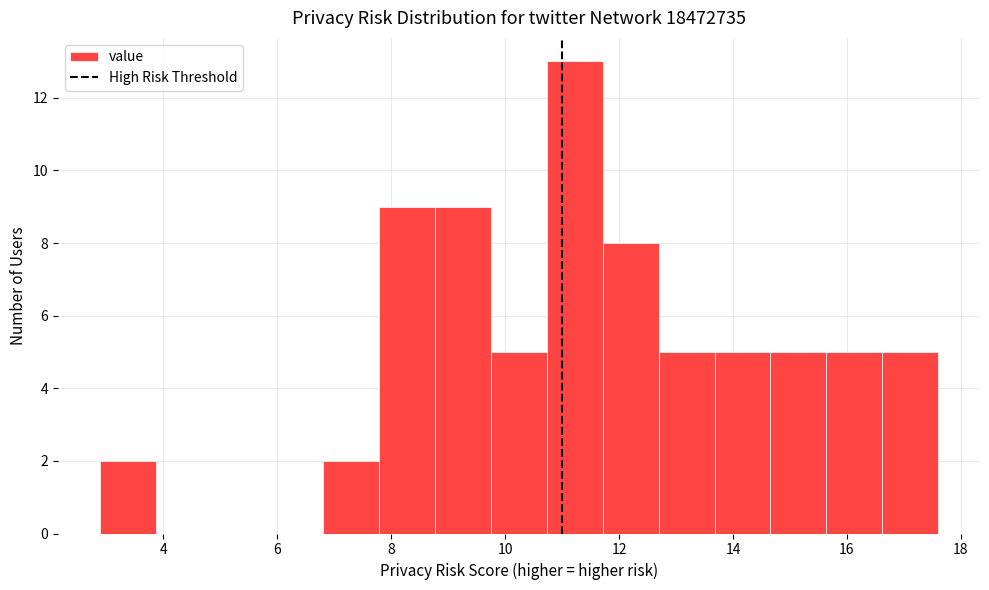

Reading left to right, list every bar in this chart as the range it spans on the x-axis followed by its height. Neither the bar edges nor the heights are printed on the chart, so give them approximately, as read against the axes.

2.8 to 3.8: 2
3.8 to 4.8: 0
4.8 to 5.8: 0
5.8 to 6.8: 0
6.8 to 7.8: 2
7.8 to 8.8: 9
8.8 to 9.8: 9
9.8 to 10.8: 5
10.8 to 11.8: 13
11.8 to 12.6: 8
12.6 to 13.6: 5
13.6 to 14.6: 5
14.6 to 15.6: 5
15.6 to 16.6: 5
16.6 to 17.6: 5